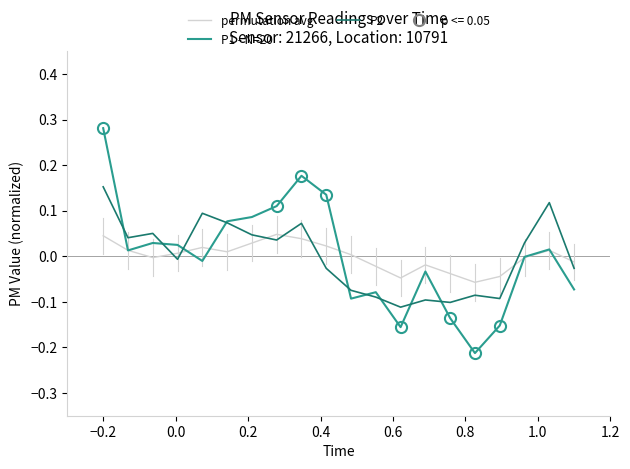

Which series has the largest range (max minus min)?

P1 - N=20